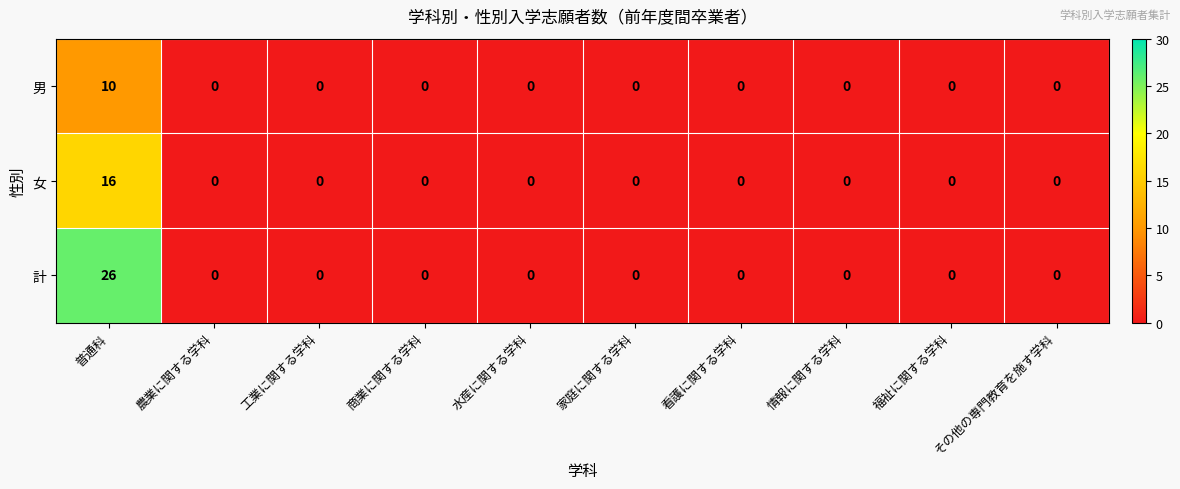

The value of 女 at 工業に関する学科 is 0. True or false?

True